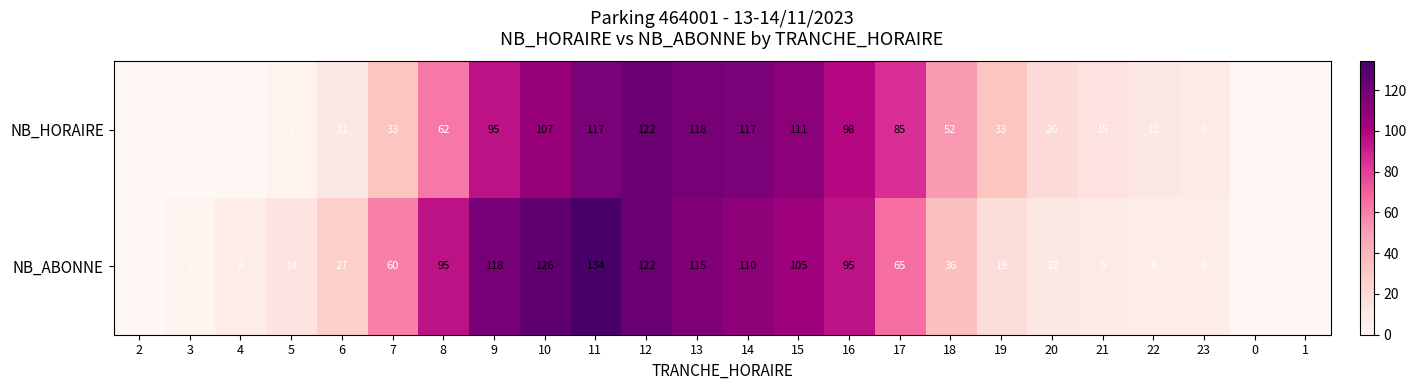

List the series in order of their overall mean, lowest first.

NB_HORAIRE, NB_ABONNE